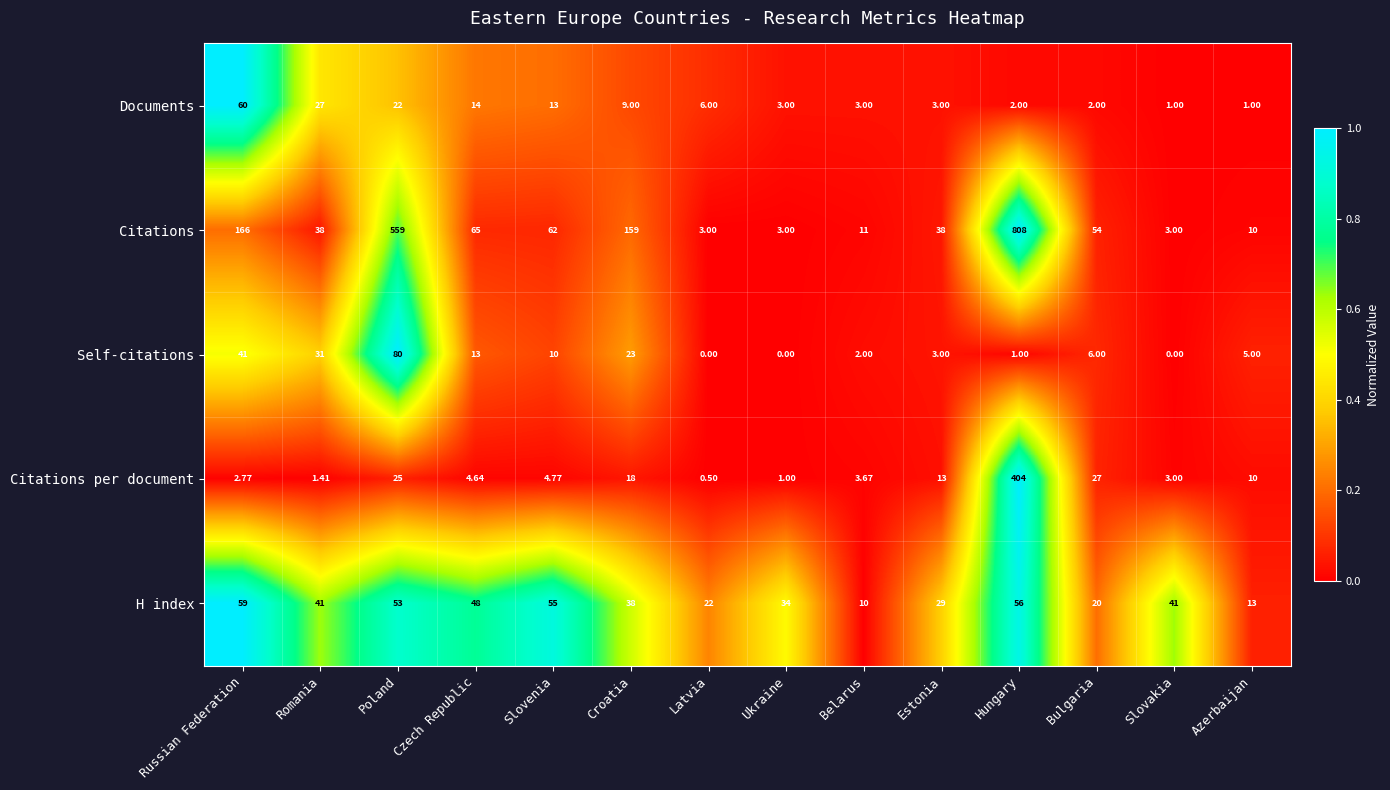

How many data points does each series have?

14